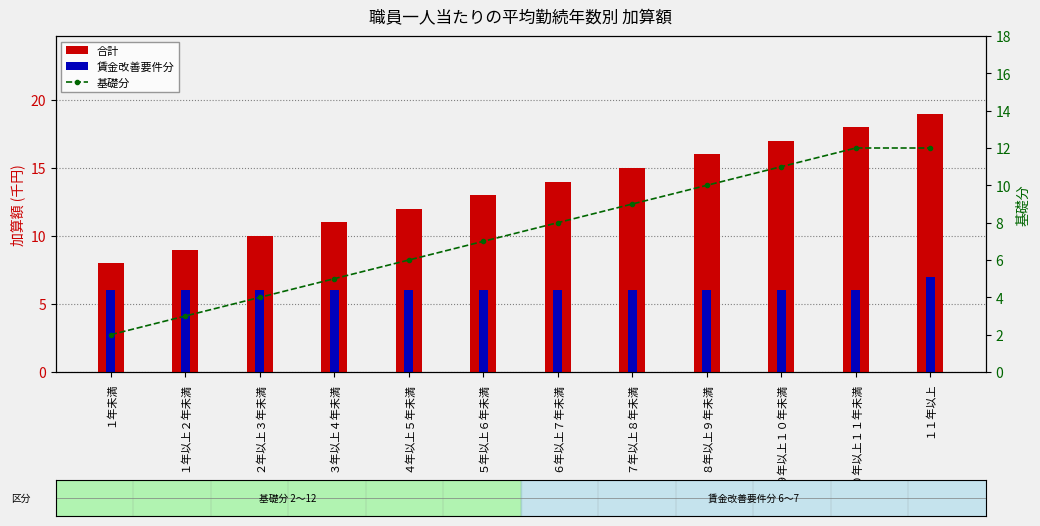

Reading left to right, extract all data points from this chart.

合計: 8	9	10	11	12	13	14	15	16	17	18	19
賃金改善要件分: 6	6	6	6	6	6	6	6	6	6	6	7
基礎分: 2	3	4	5	6	7	8	9	10	11	12	12